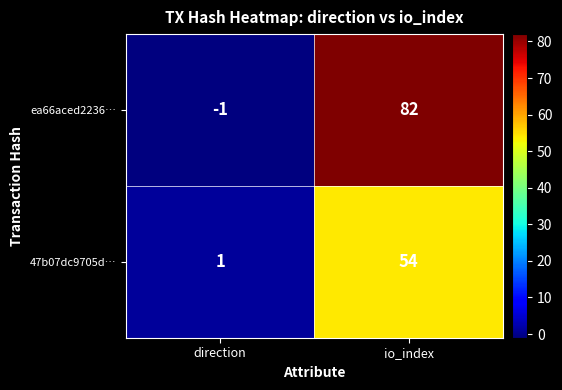

What is the spread (max minus min) of values at io_index?

28